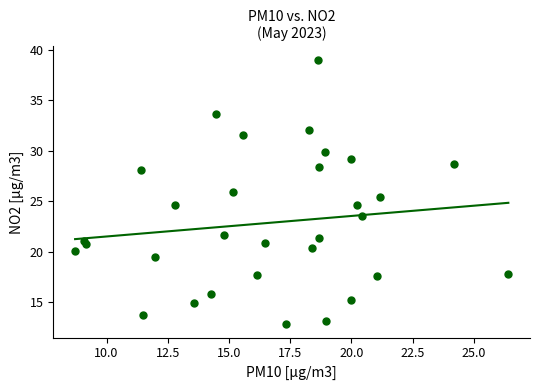

What is the range of X values (max minus min)?

17.7